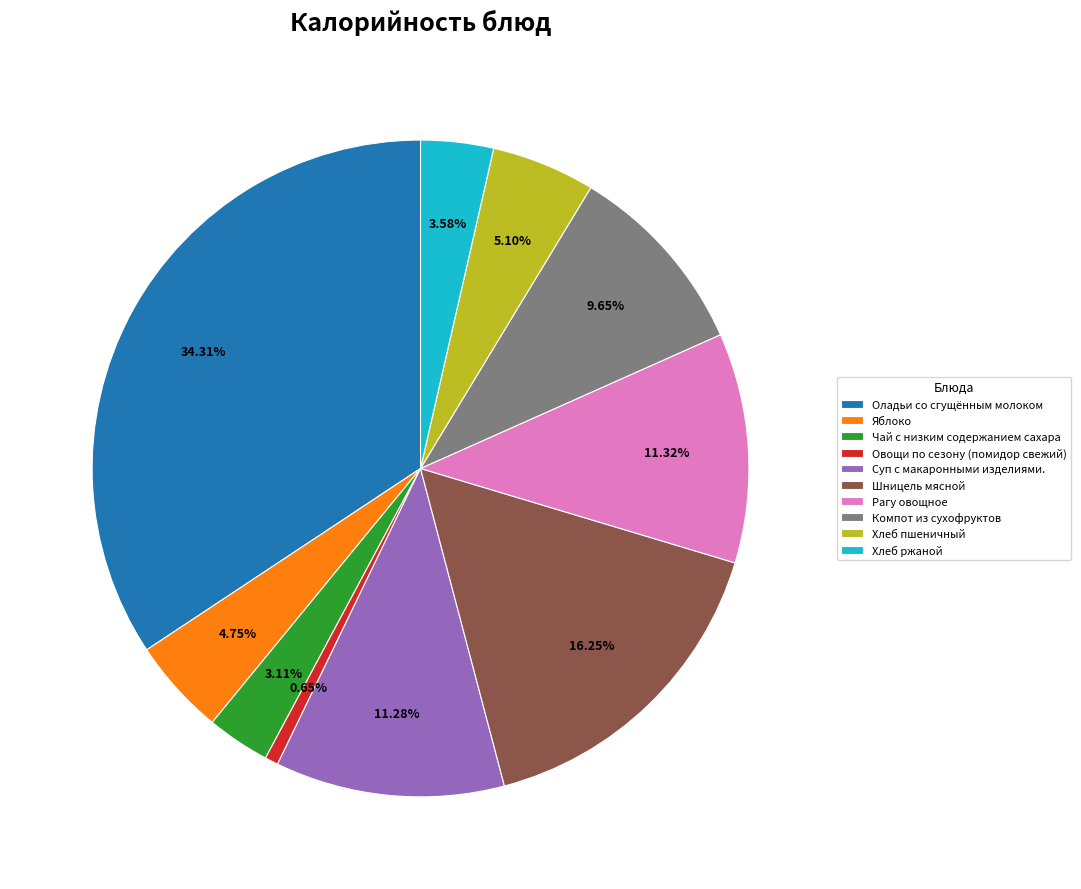

Which has a higher value, Хлеб ржаной or Суп с макаронными изделиями.?

Суп с макаронными изделиями.